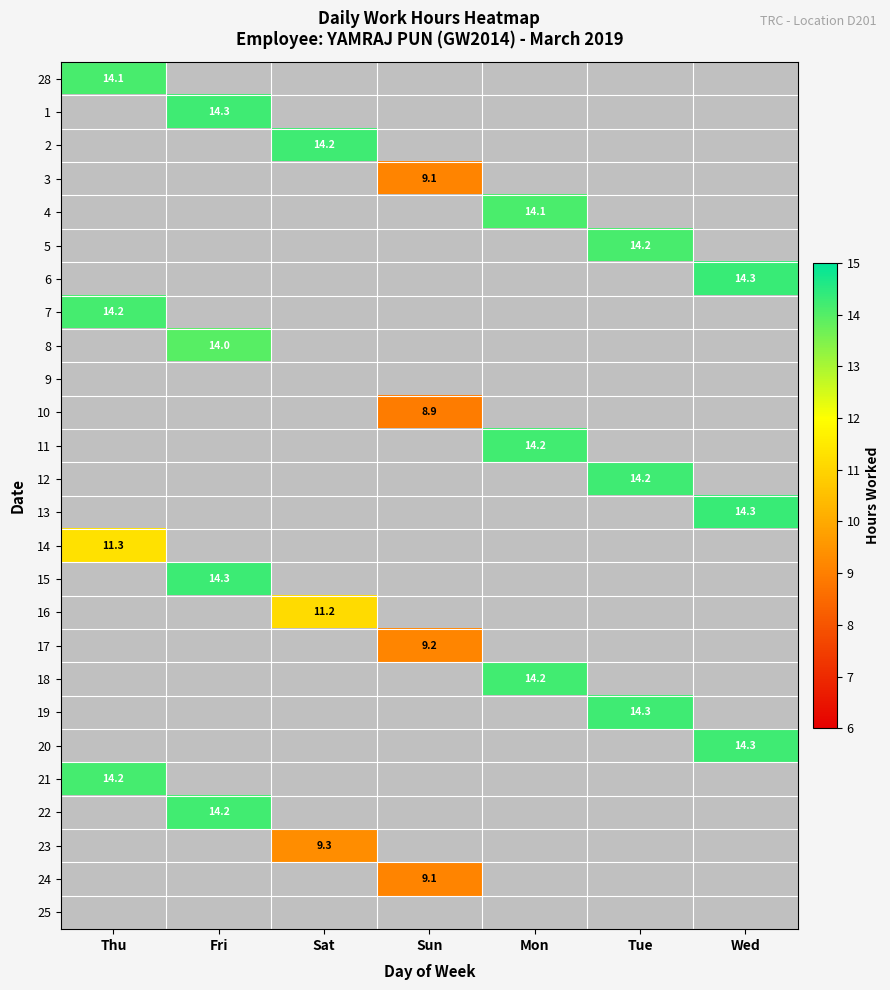

Is the value of 11 at Tue greater than the value of 20 at Thu?

No